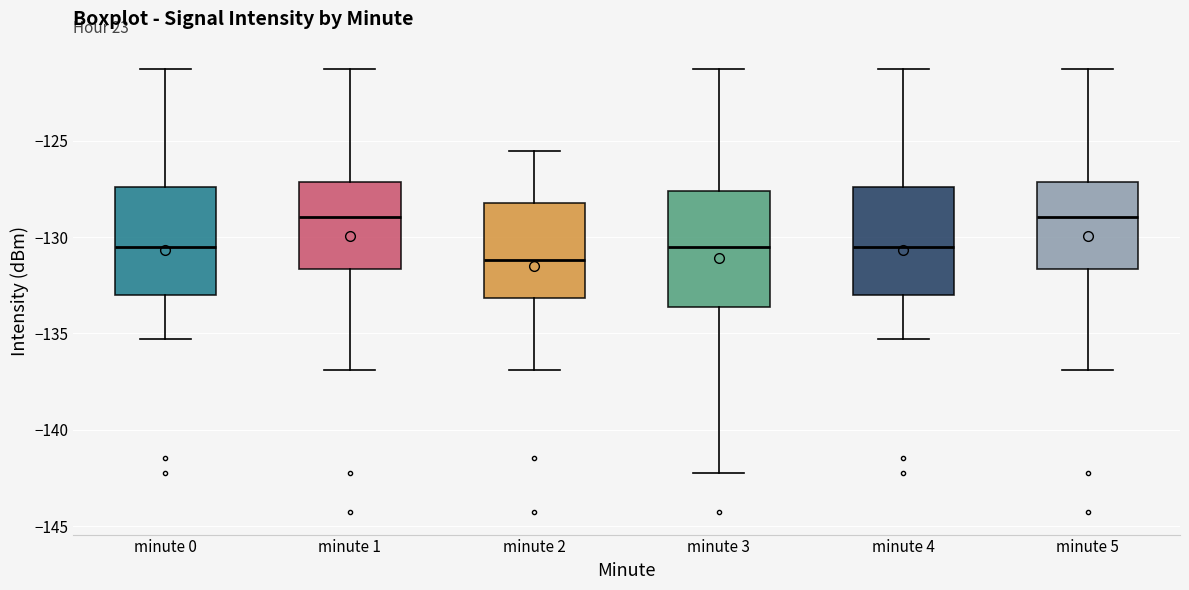

Reading left to right, read every box against the y-axis: the position of its median line, the range the box covers, and the ends of its whiskers. The values are not printed on the chart, so give them approximately, as read against the axis.

minute 0: median -130.5, box -133.0 to -127.5, whiskers -135.5 to -121.5
minute 1: median -129.0, box -131.5 to -127.0, whiskers -137.0 to -121.5
minute 2: median -131.0, box -133.0 to -128.0, whiskers -137.0 to -125.5
minute 3: median -130.5, box -133.5 to -127.5, whiskers -142.0 to -121.5
minute 4: median -130.5, box -133.0 to -127.5, whiskers -135.5 to -121.5
minute 5: median -129.0, box -131.5 to -127.0, whiskers -137.0 to -121.5